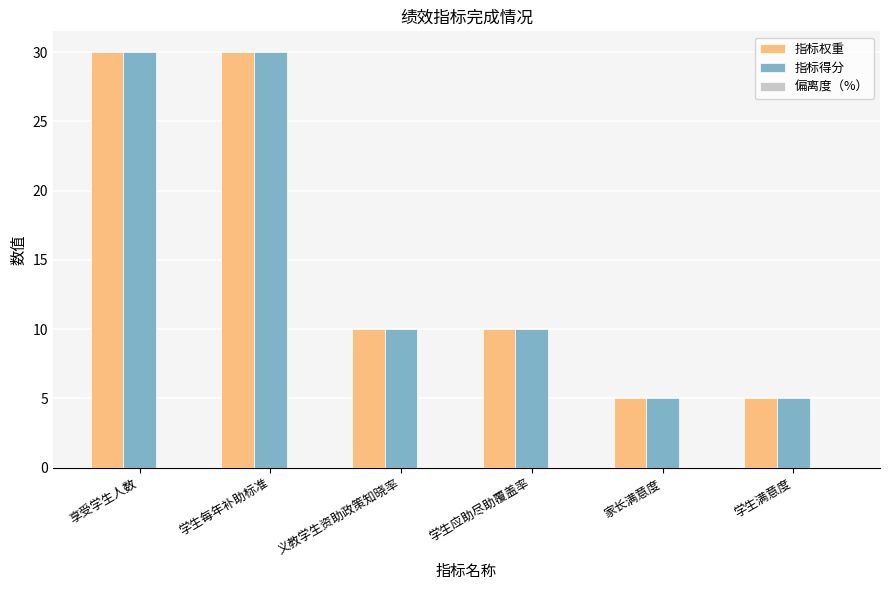

What is the total value across all series at 学生应助尽助覆盖率?

20